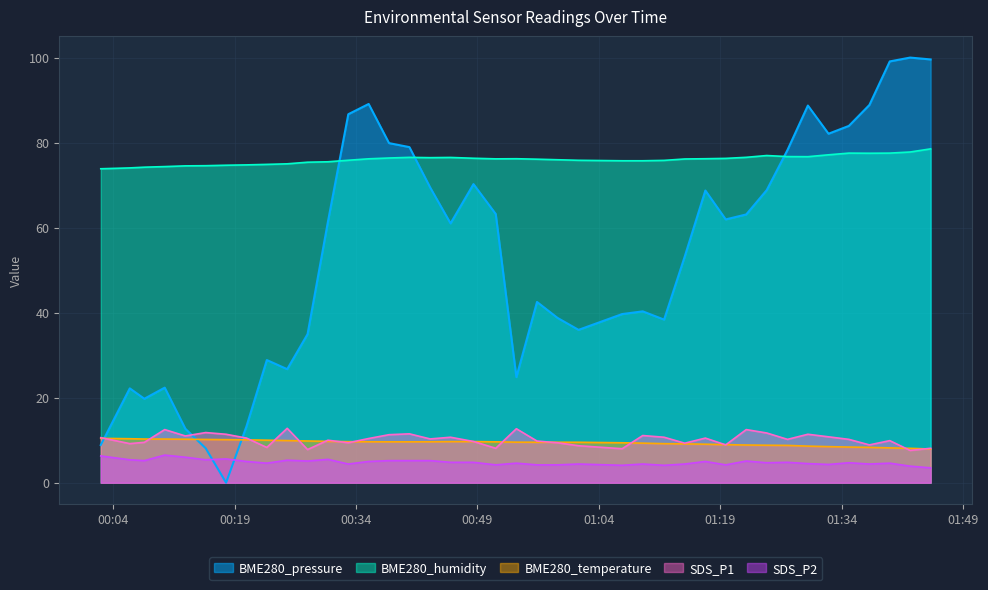

What is the value of the BME280_humidity point at the 7th from the left?

74.7